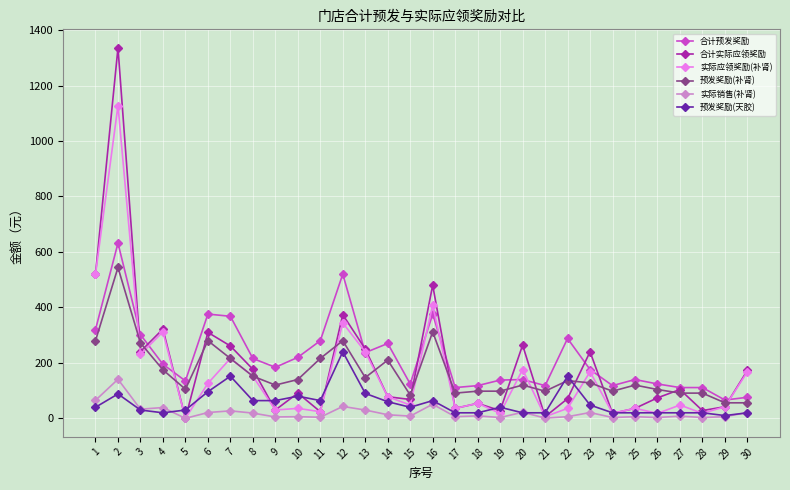

Which series has the largest range (max minus min)?

合计实际应领奖励